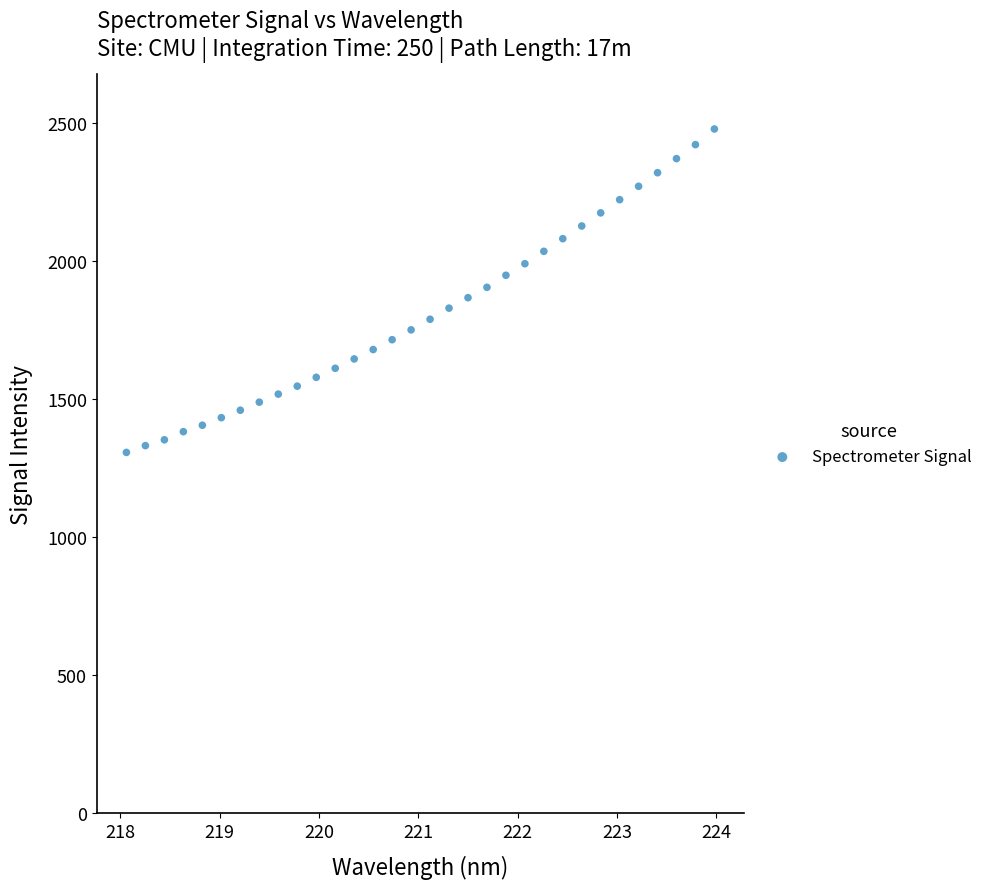

What is the range of X values (max minus min)?

5.9